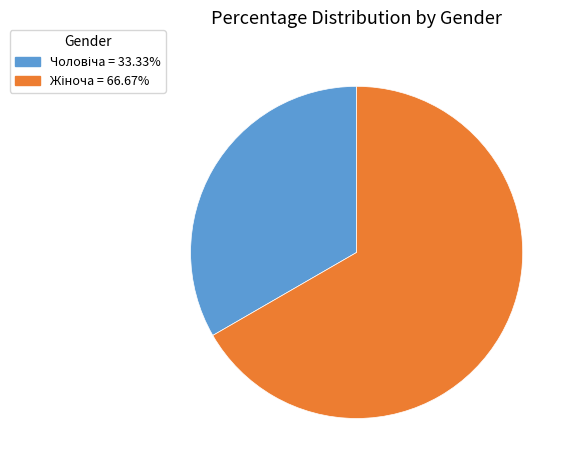

Is there a majority slice in this chart?

Yes